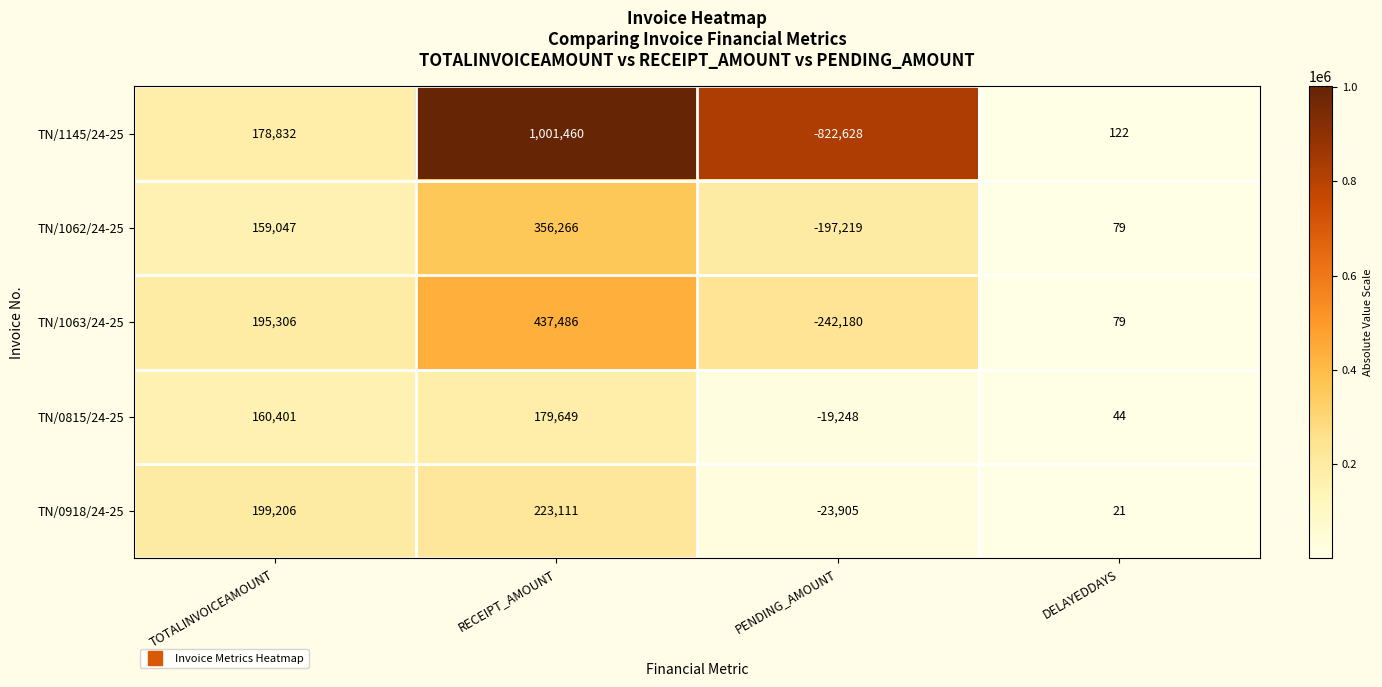

What value does the TN/0815/24-25 series have at RECEIPT_AMOUNT, to the nearest 100?

179600